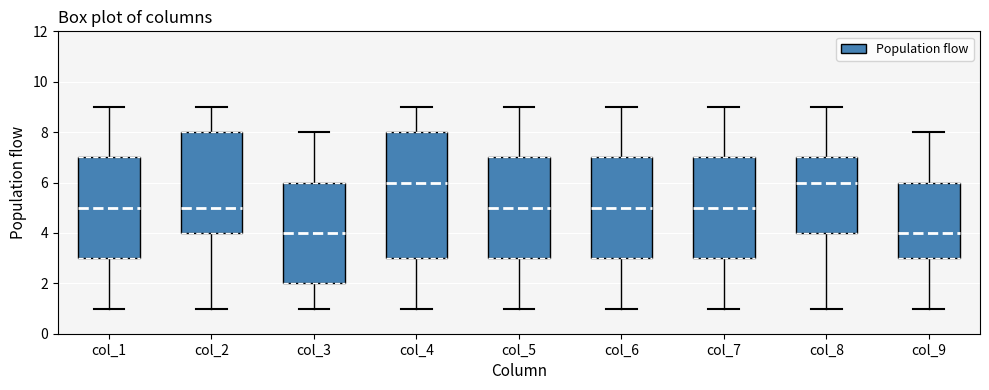

Where does the lower whisker of the box for col_1 end on the y-axis? The values are not printed on the chart, so give them approximately, as read against the axis.

1